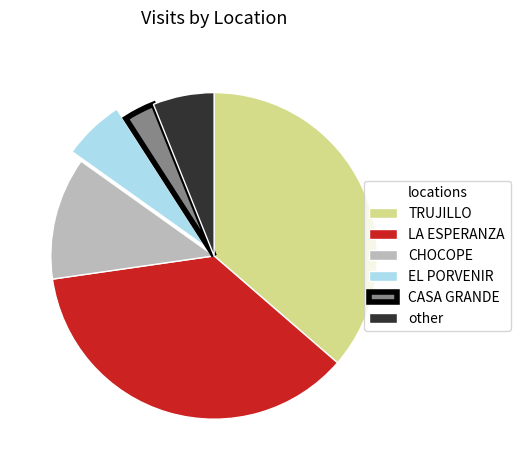

Is the sum of other and LA ESPERANZA greater than half?

No